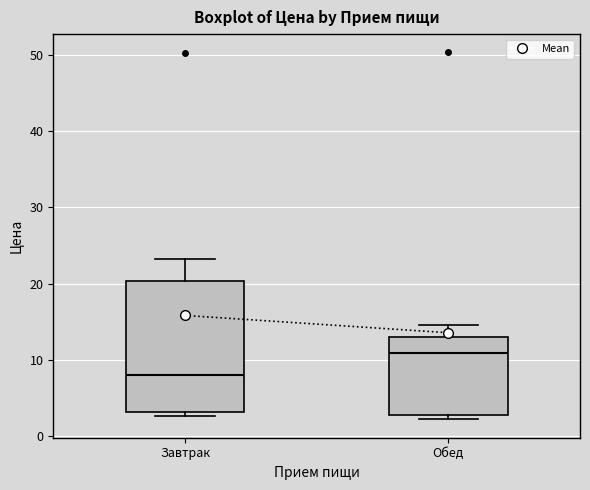

Comparing the boxes themselves (not the whiskers), which one is the tallest?

Завтрак